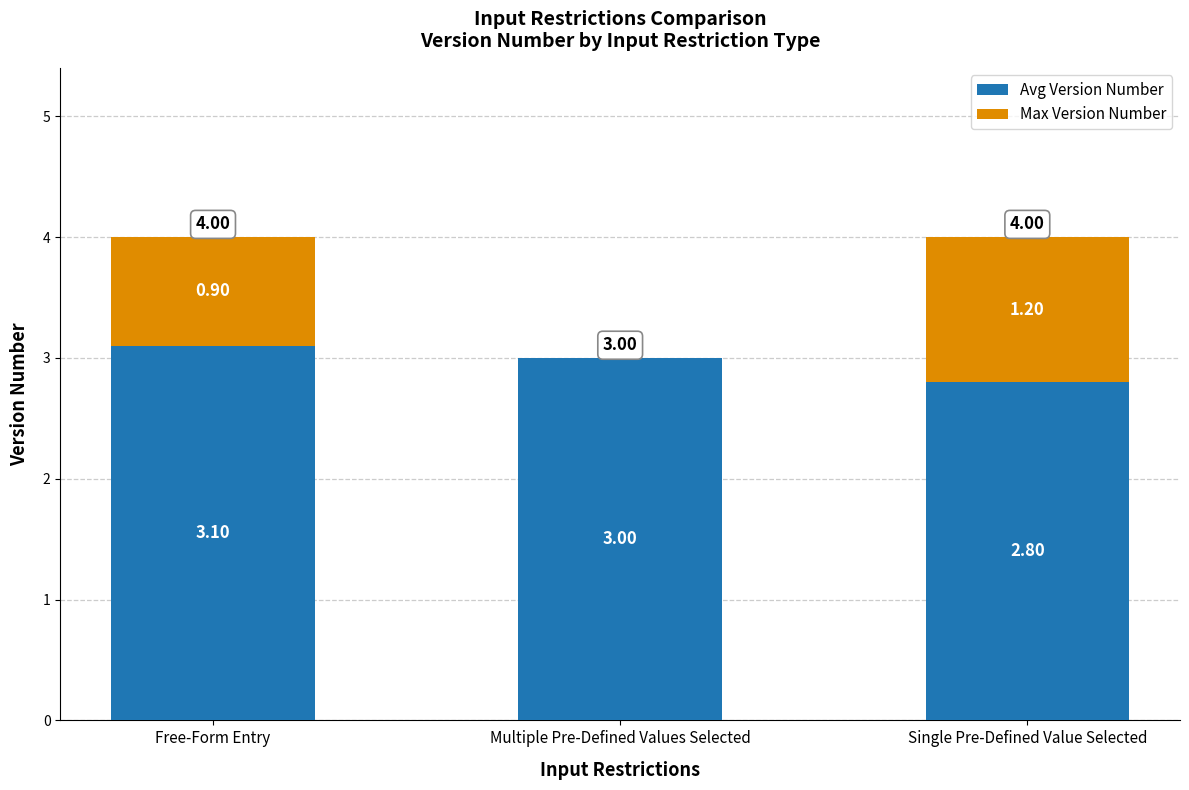

What are all the series names shown in the legend?

Avg Version Number, Max Version Number